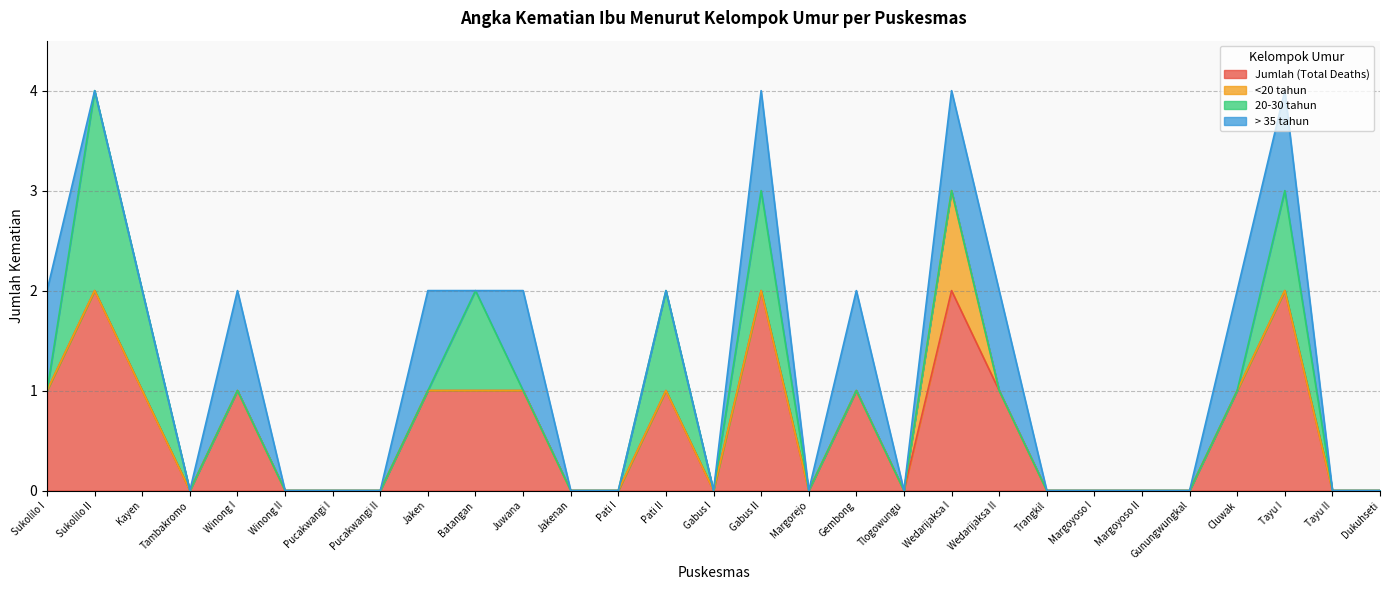

List the labels in order of <20 tahun value, smallest first.

Sukolilo I, Sukolilo II, Kayen, Tambakromo, Winong I, Winong II, Pucakwangi I, Pucakwangi II, Jaken, Batangan, Juwana, Jakenan, Pati I, Pati II, Gabus I, Gabus II, Margorejo, Gembong, Tlogowungu, Wedarijaksa II, Trangkil, Margoyoso I, Margoyoso II, Gunungwungkal, Cluwak, Tayu I, Tayu II, Dukuhseti, Wedarijaksa I